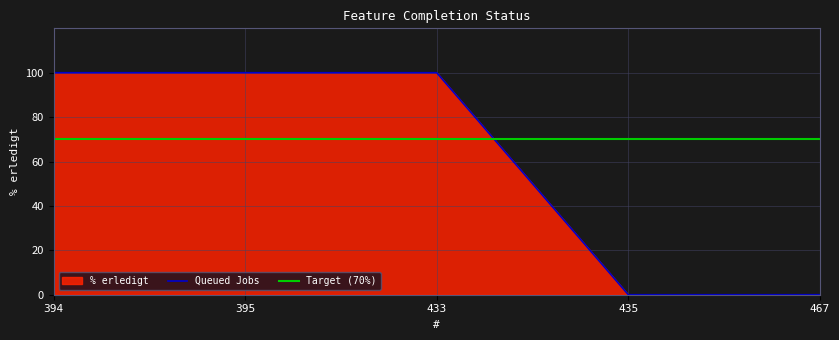

Is it true that Queued Jobs equals 0 at 435?

True